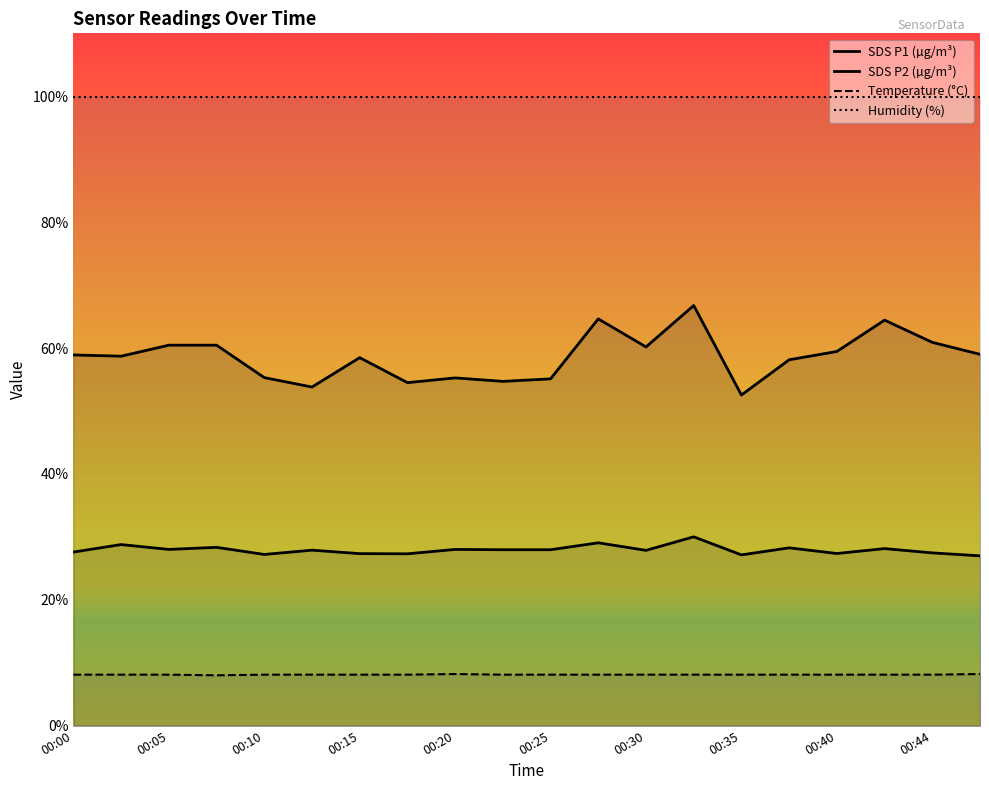

What is the spread (max minus min) of values at 00:42?

56.3